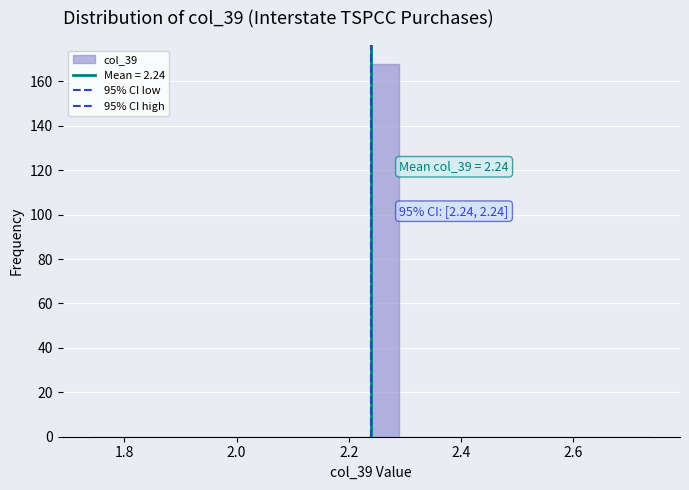

Around what value on the x-axis is the tallest bar? Give the approximate position of its centre, as read against the axis.

2.26